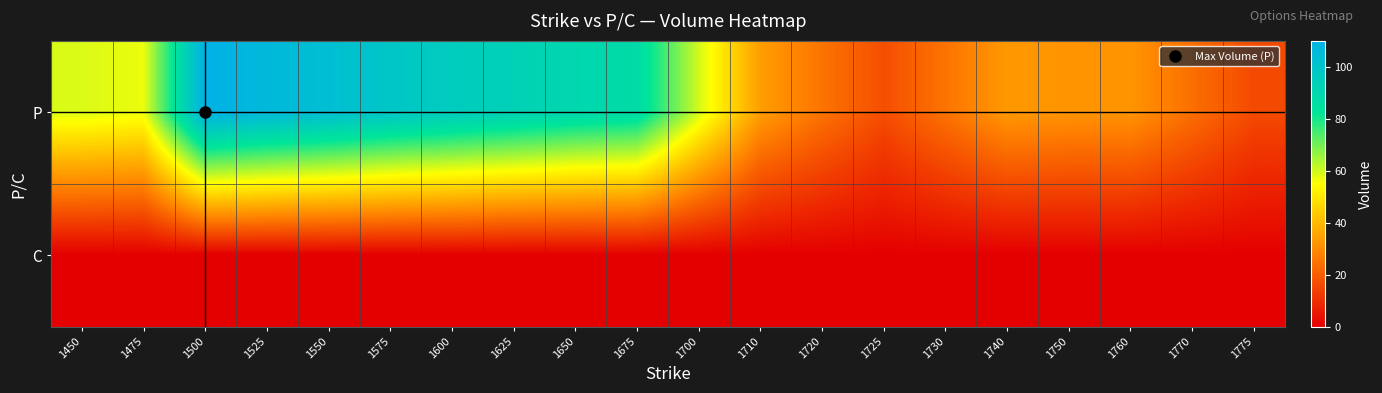

Count the number of categories in the chart.

20